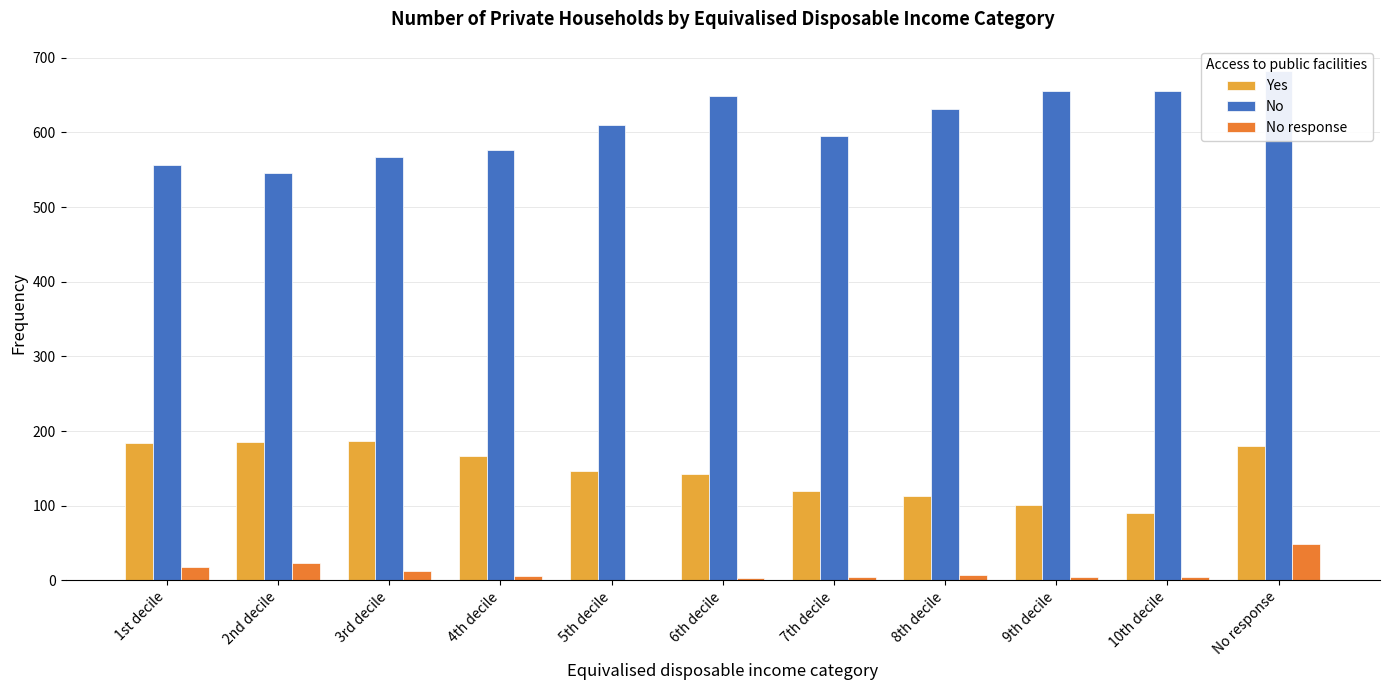

What is the maximum value shown in the chart?

682